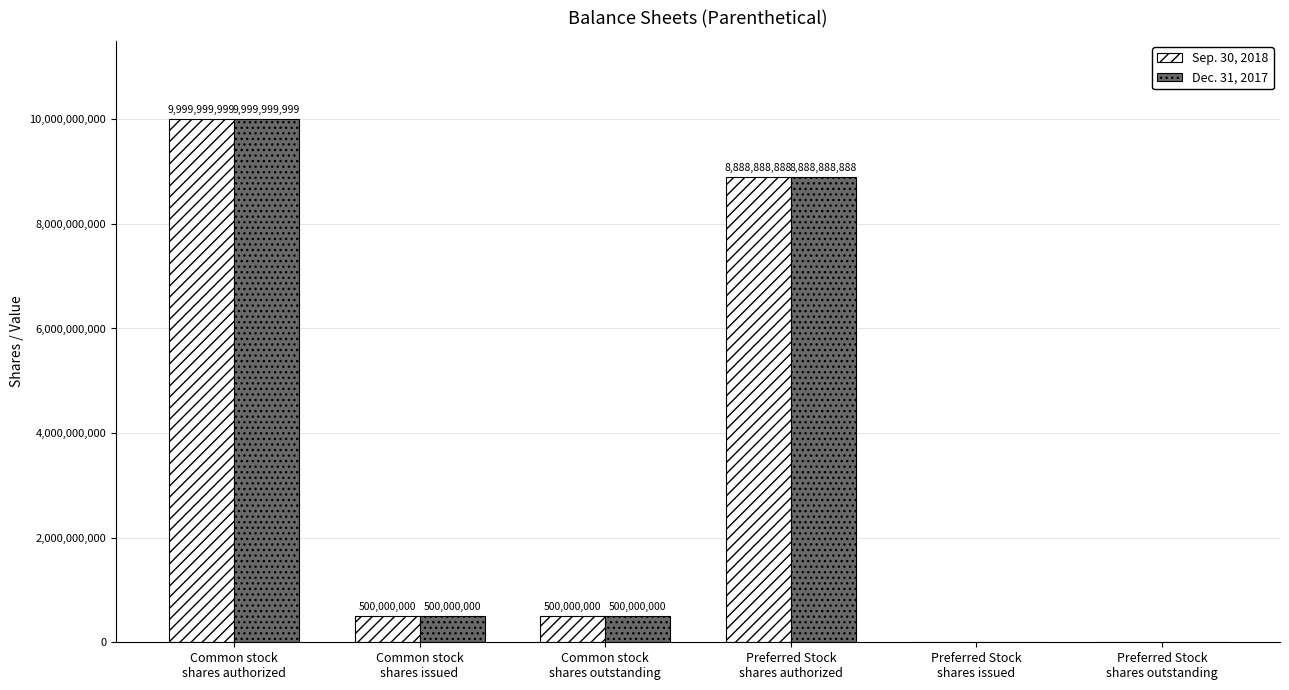

What is the maximum value shown in the chart?

9999999999